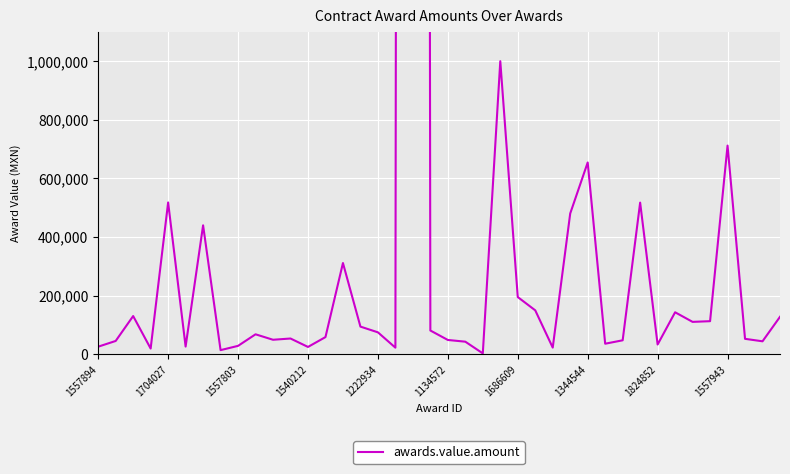

What is the sum of the values at 11 and 17?

75508.4